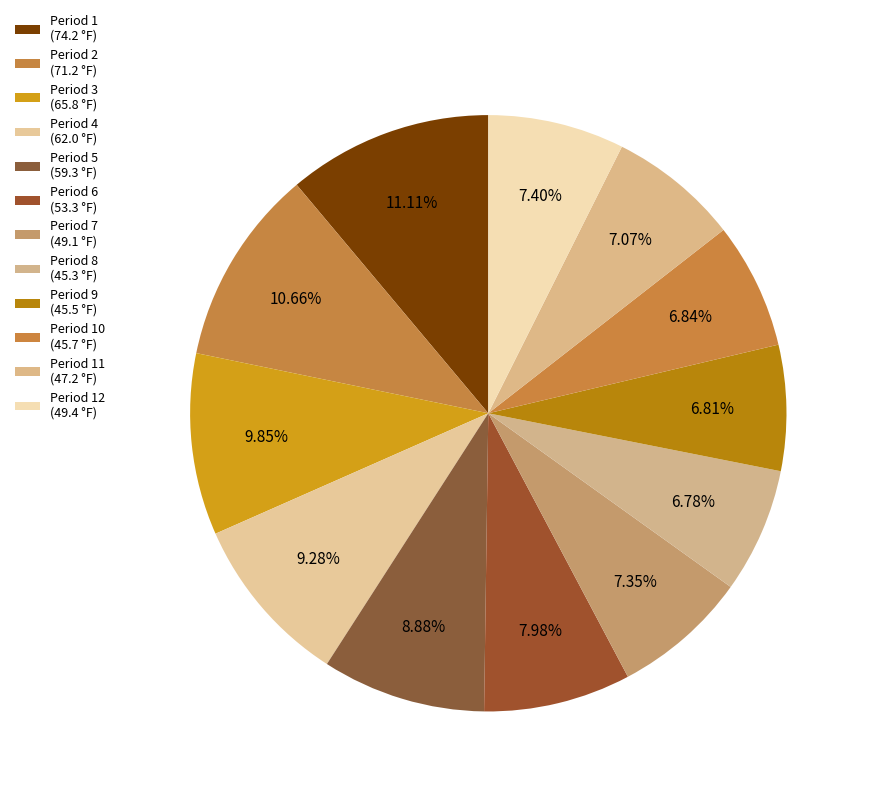

How many slices are in this pie chart?

12